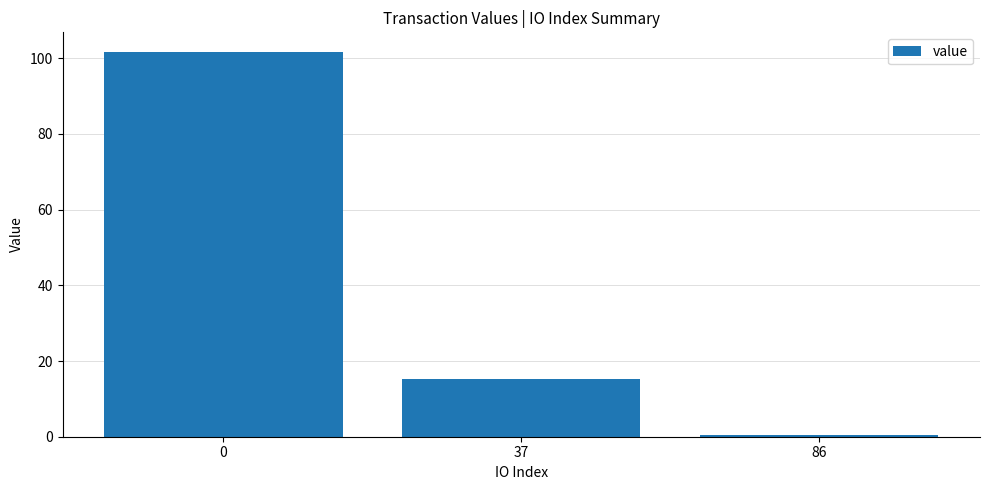

What is the average value?

39.2